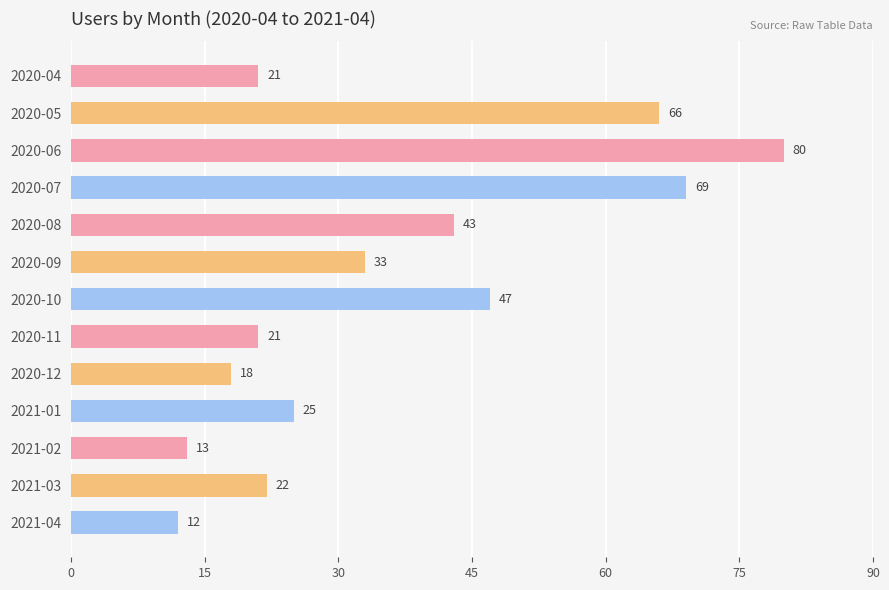

How many bars are there in total?

13